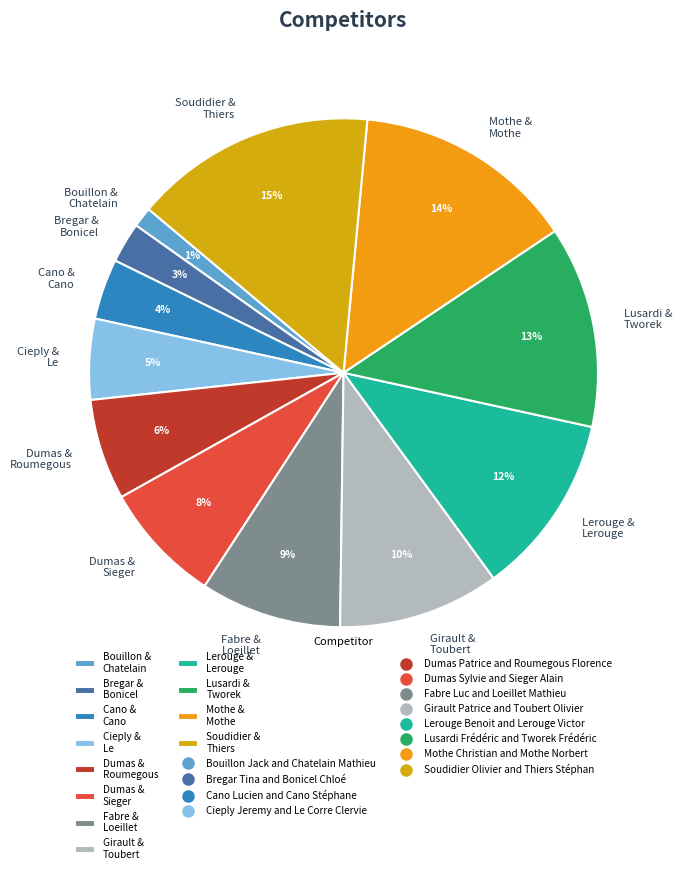

Count the number of slices in the pie.

12